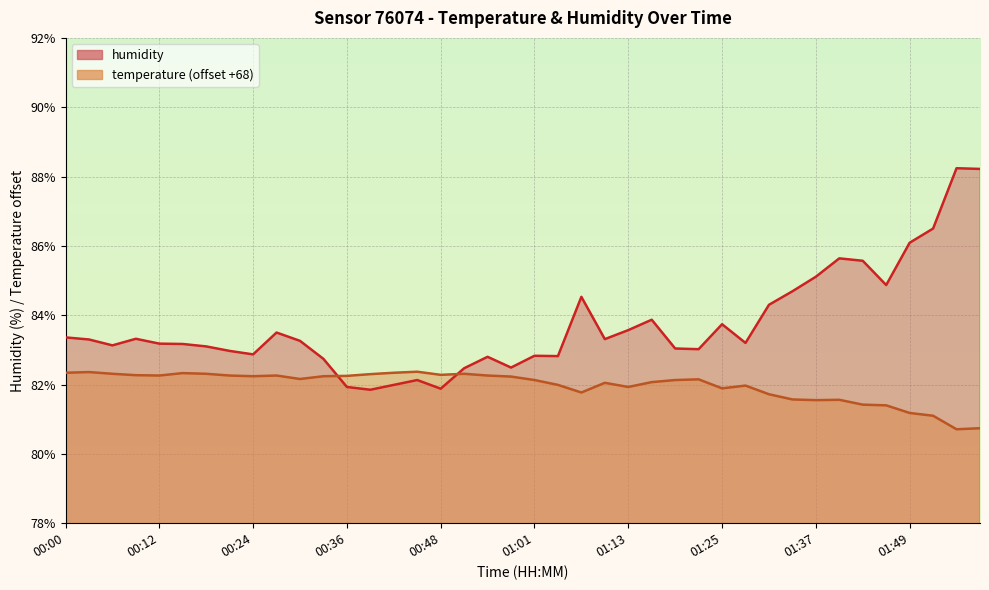

What is the difference between the highest and lowest values at 00:51?

0.2